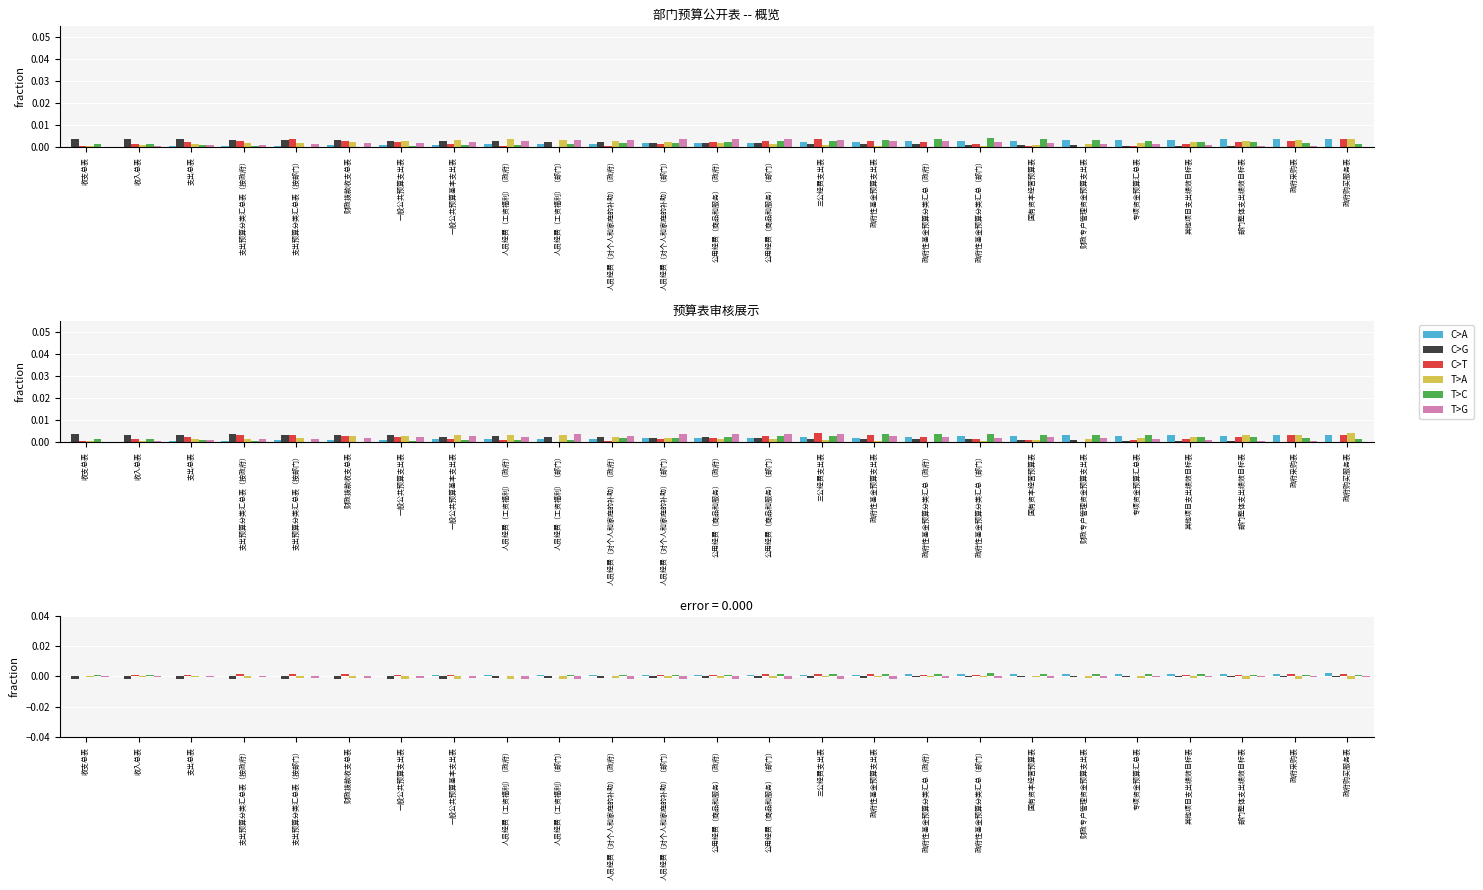

Between 人员经费（工资福利）（部门） and 政府性基金预算分类汇总（部门）, which series saw the biggest shift?

T>C